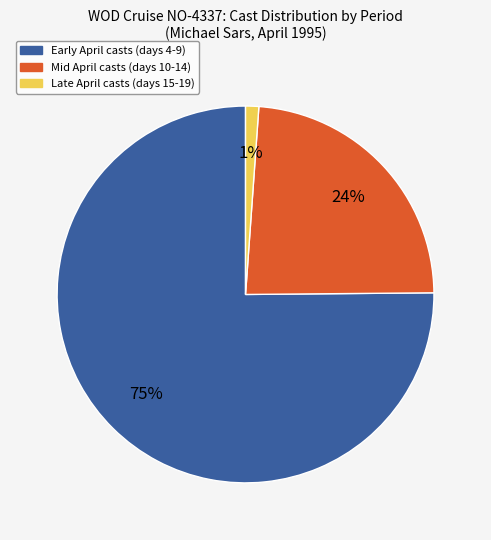

To the nearest percent, what is the average slice percentage?

33%